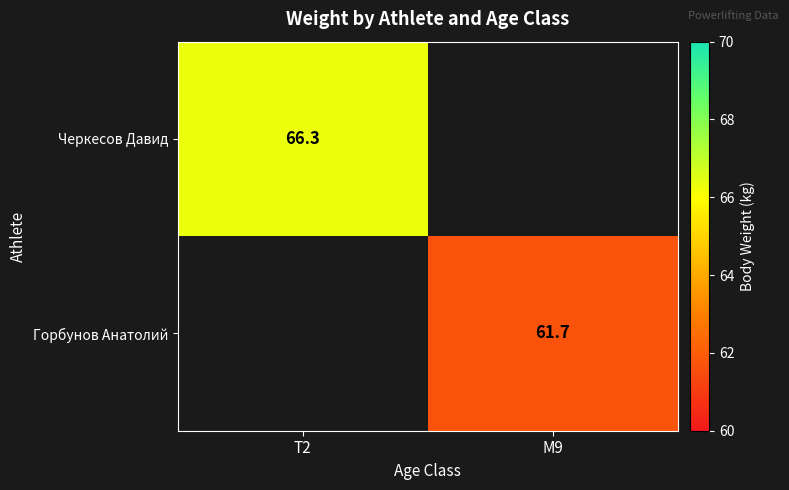

Is it true that Горбунов Анатолий equals 25.9 at M9?

False